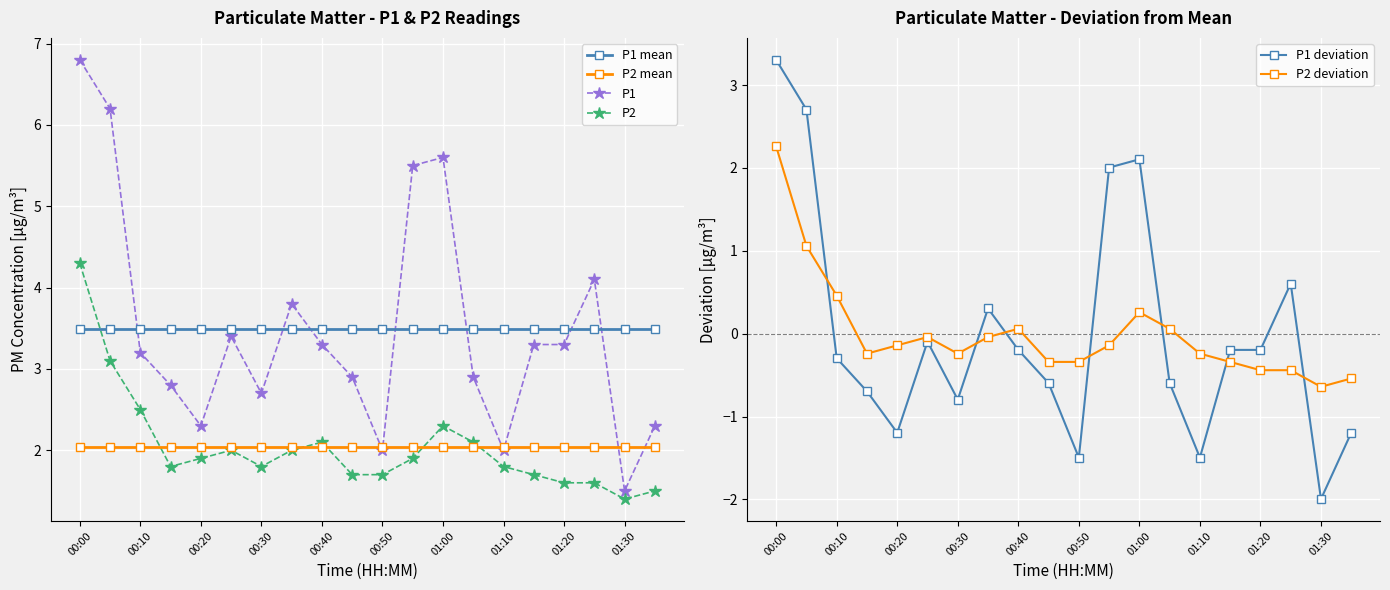

The value of P2 at 00:50 is 2.3. True or false?

False